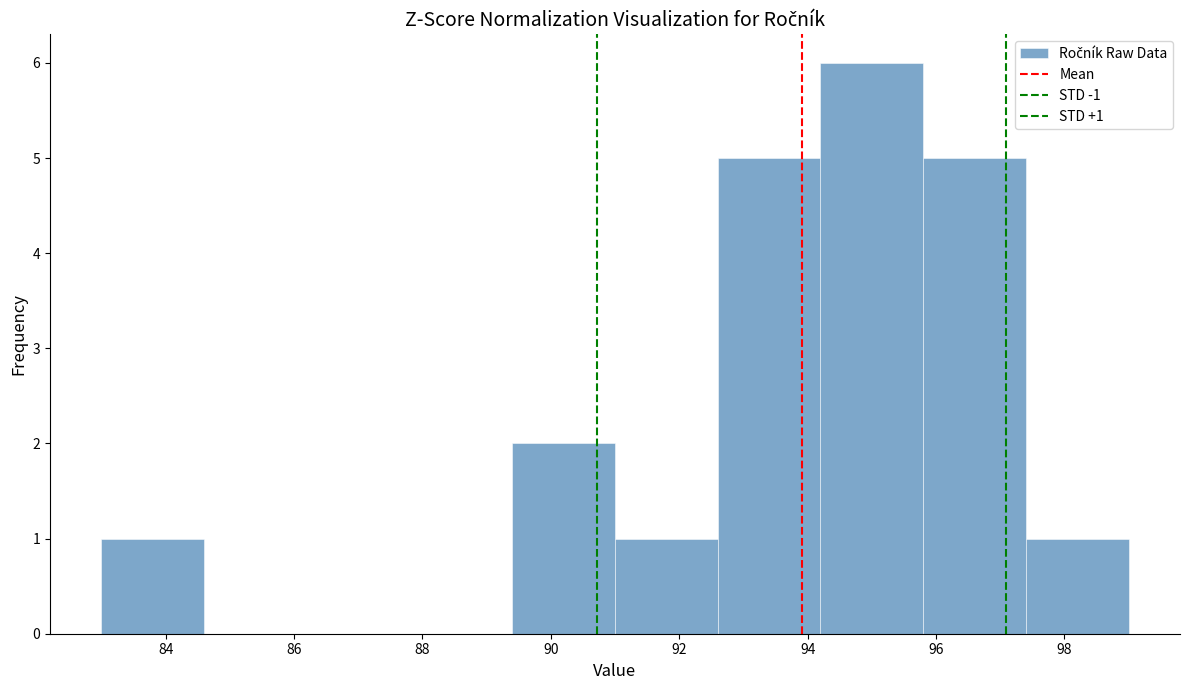

Over which range of the x-axis is the bar tallest?

94.2 to 95.8